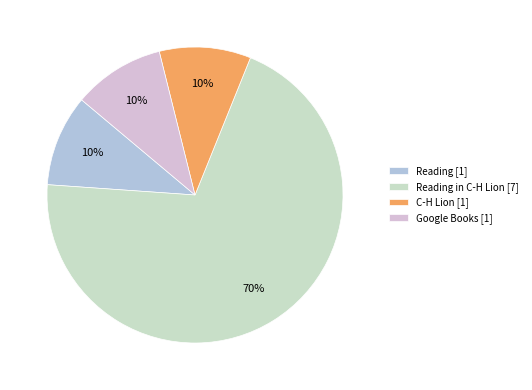

How many segments does this pie chart have?

4